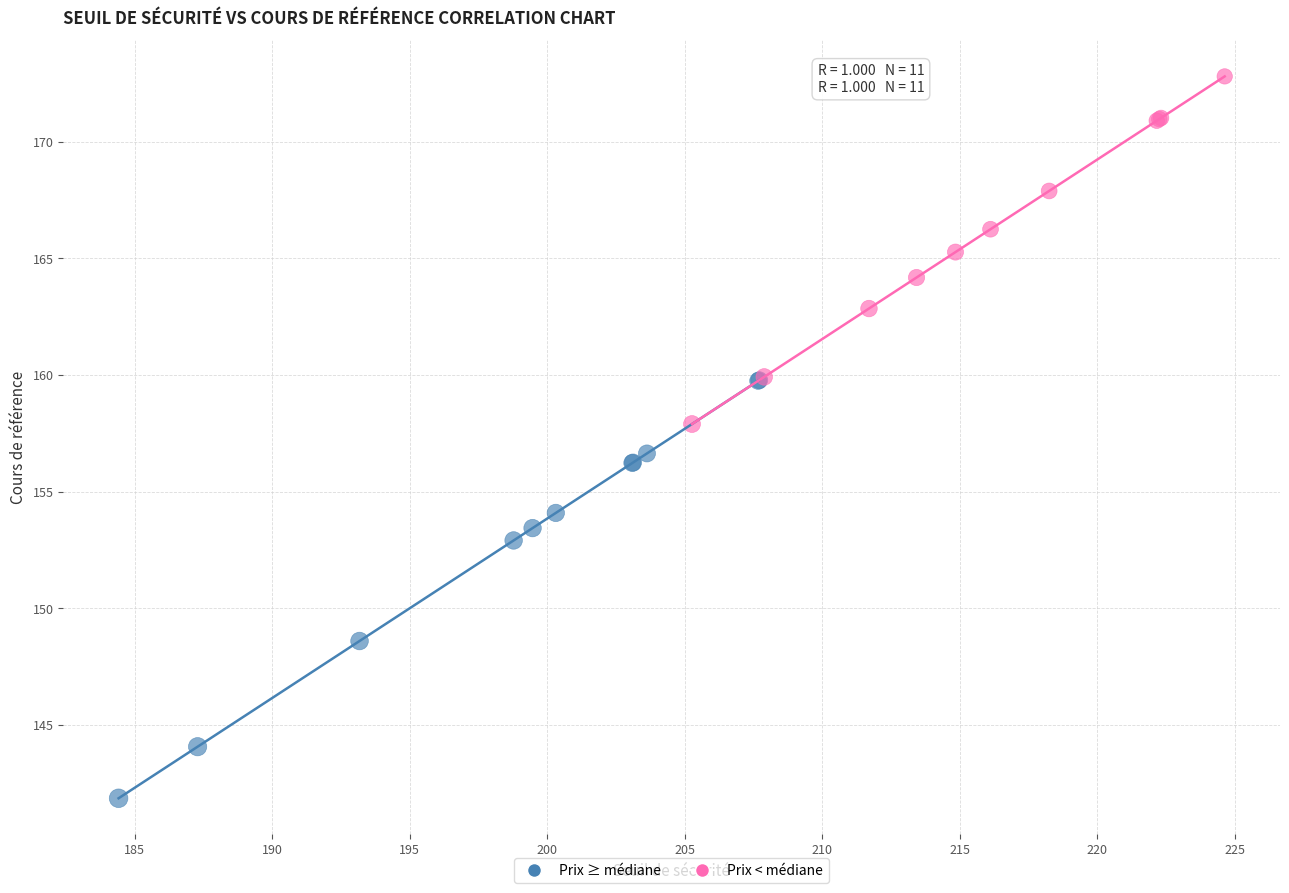

Which series has the widest spread of Y values?

Prix ≥ médiane